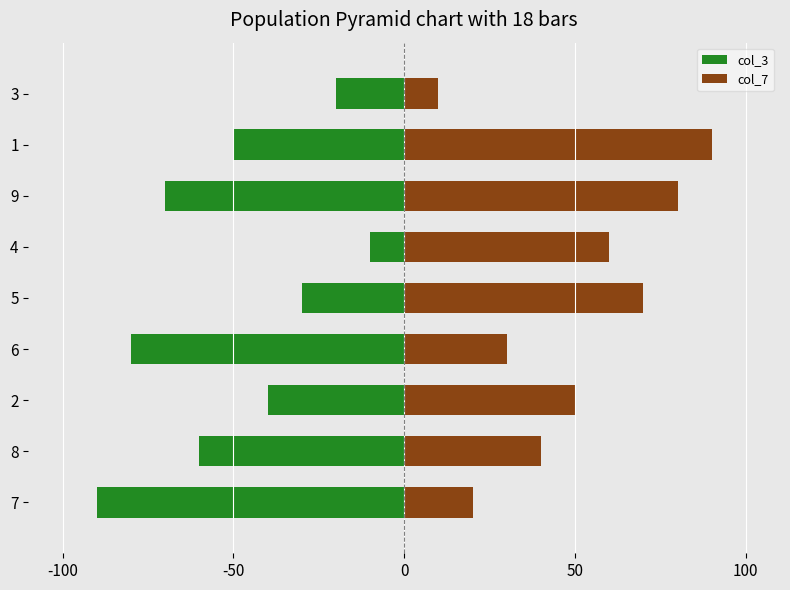

The col_3 series shows -38 at 6. True or false?

False